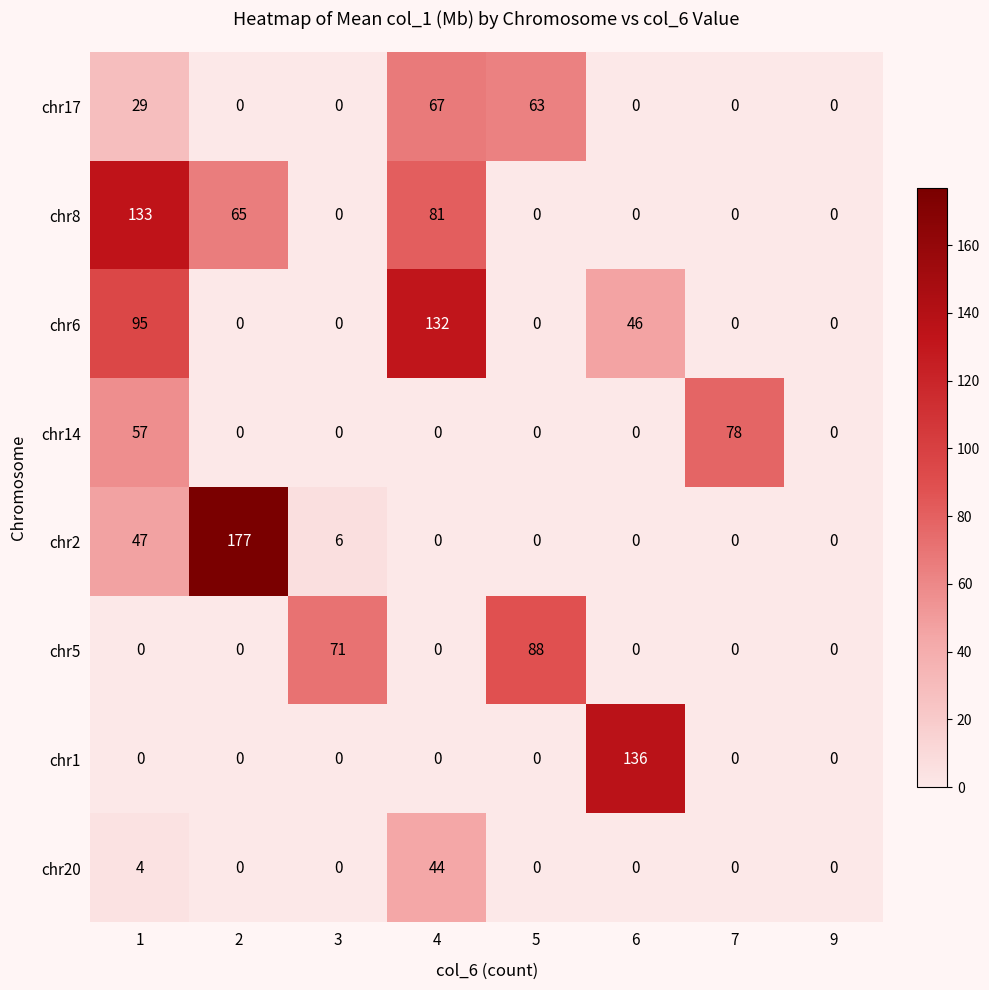

What is the sum of all chr20 values?

48